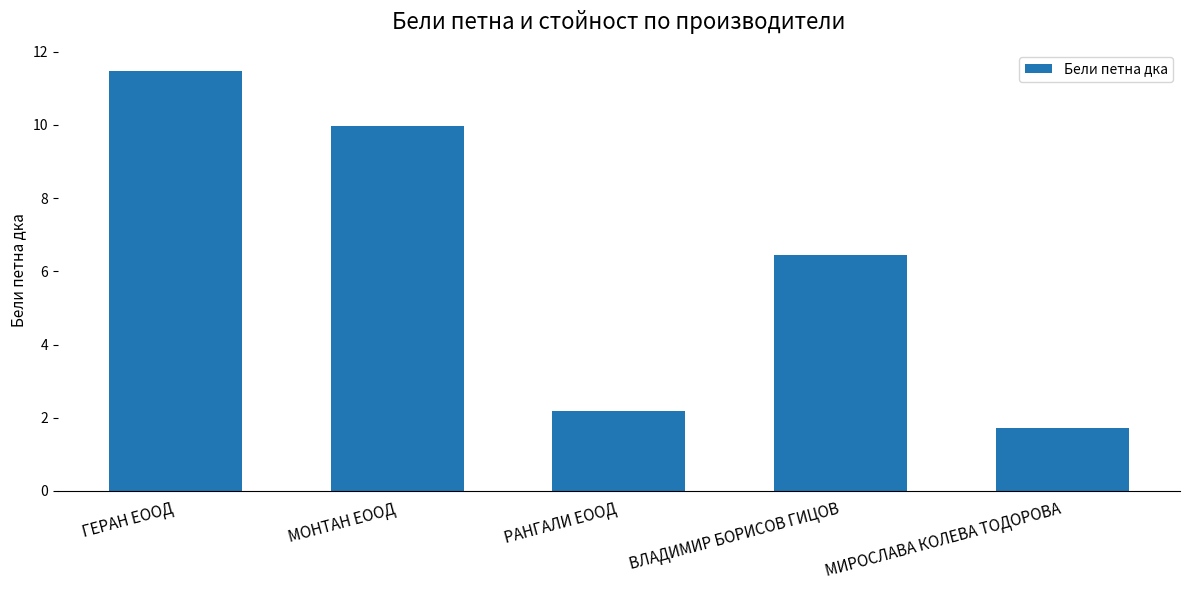

What is the maximum value shown in the chart?

11.5